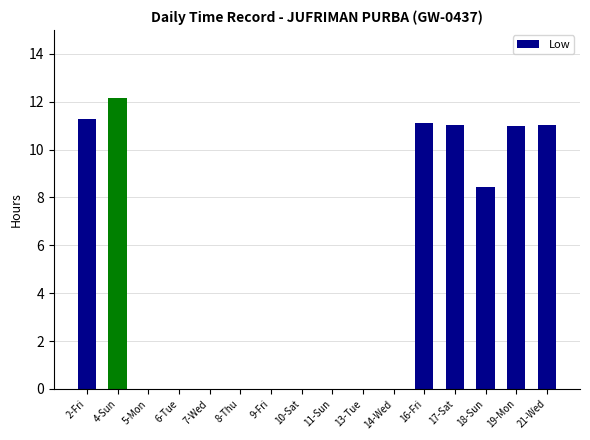

Which category has the highest value across all series?

4-Sun